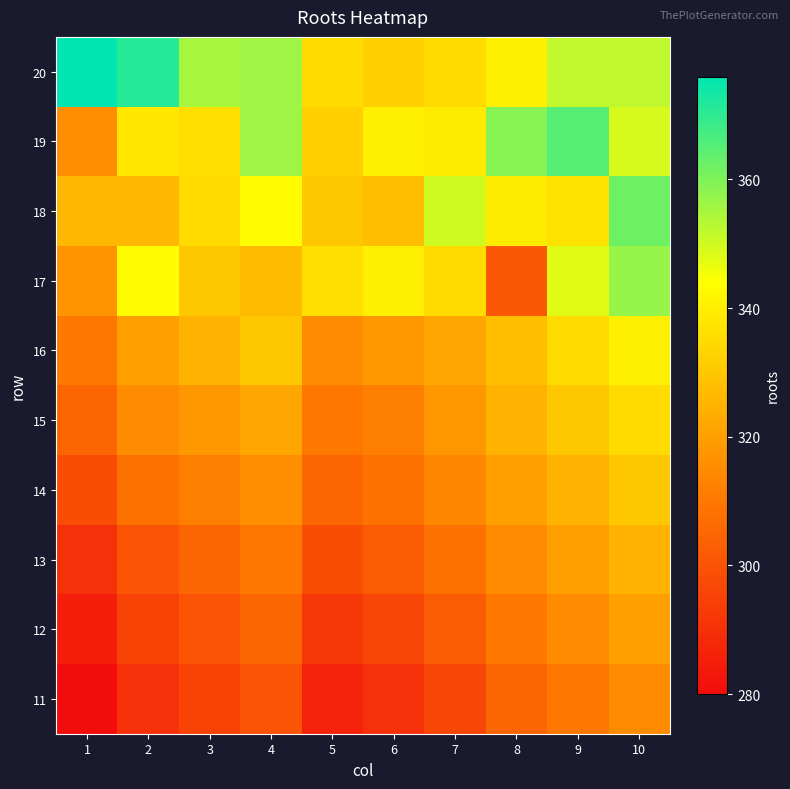

At 7, list the series in order from largest to smallest.

18, 19, 20, 17, 16, 15, 14, 13, 12, 11